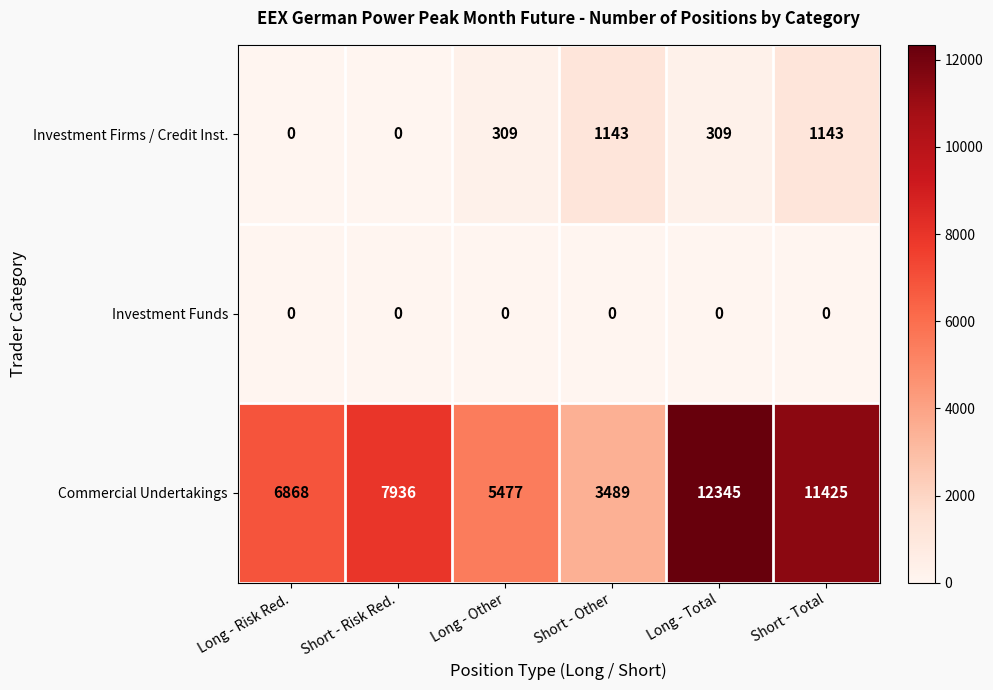

At Short - Total, list the series in order from smallest to largest.

Investment Funds, Investment Firms / Credit Inst., Commercial Undertakings